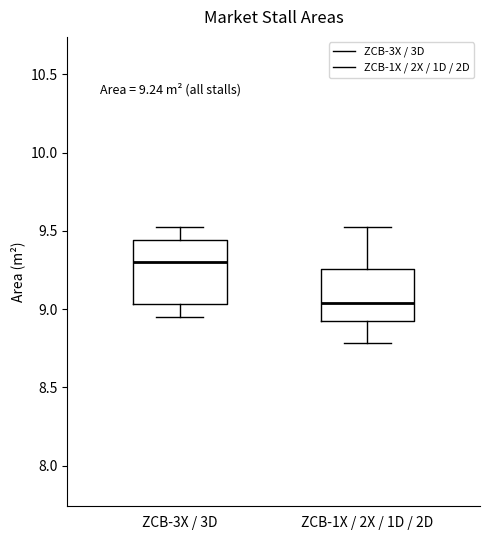

Which box's median line is the lowest?

ZCB-1X / 2X / 1D / 2D